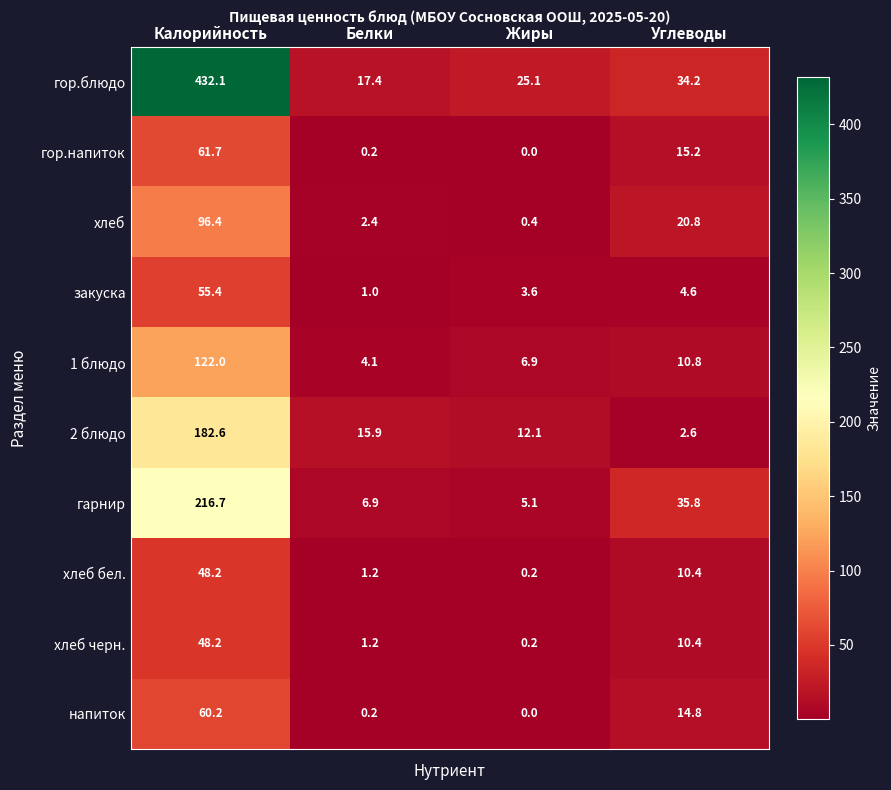

List the labels in order of закуска value, largest first.

Калорийность, Углеводы, Жиры, Белки